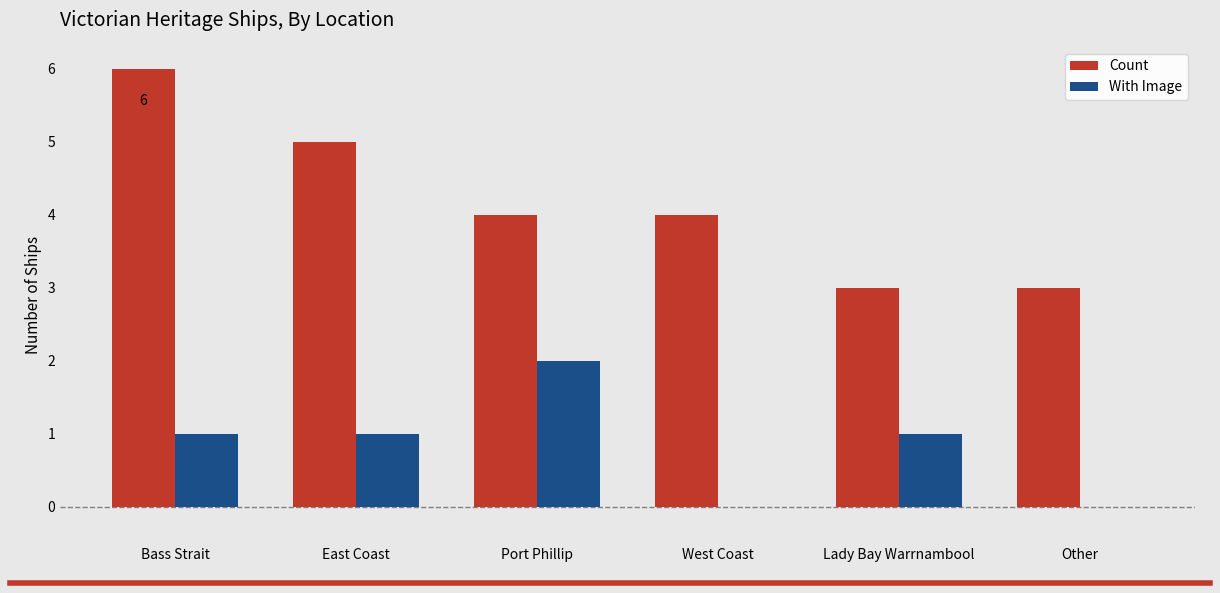

What value does the Count series have at Other?

3